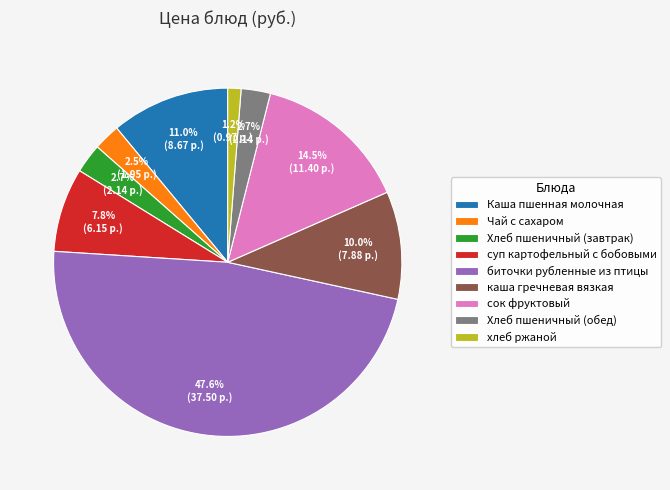

What is the largest slice in the pie chart?

биточки рубленные из птицы